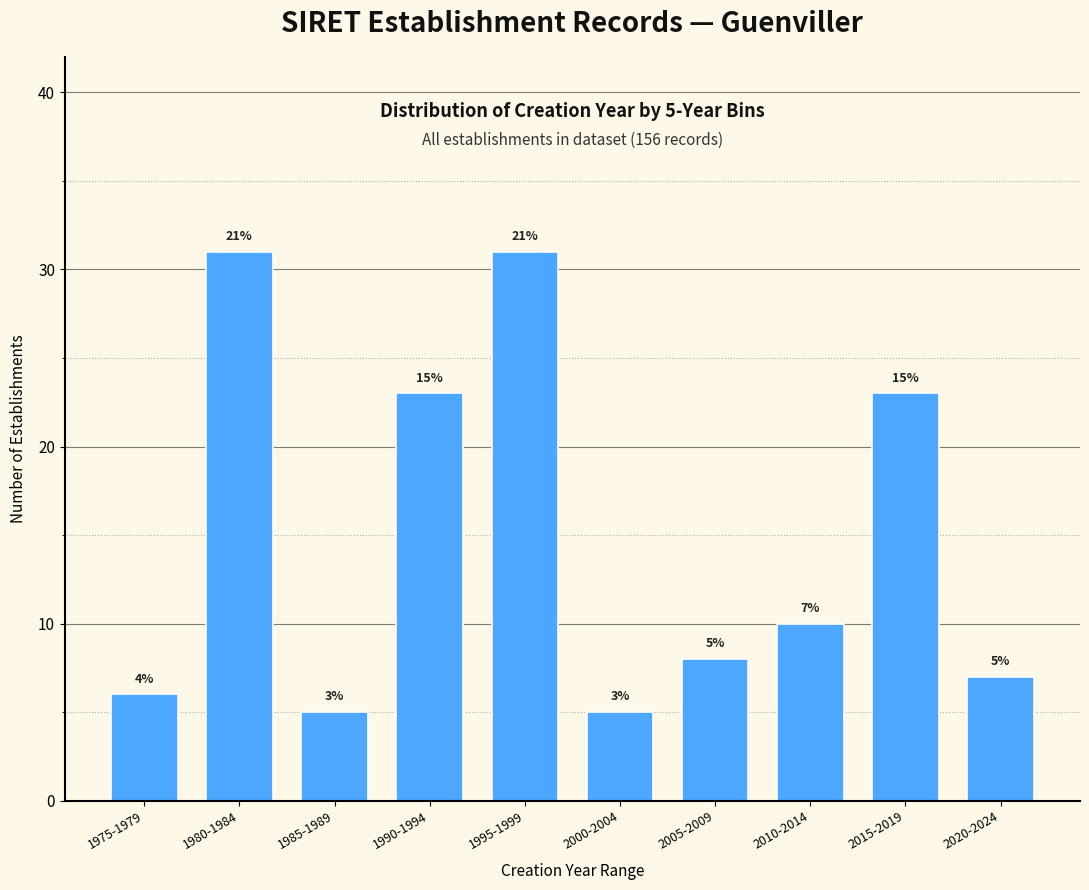

Does the chart contain any negative values?

No